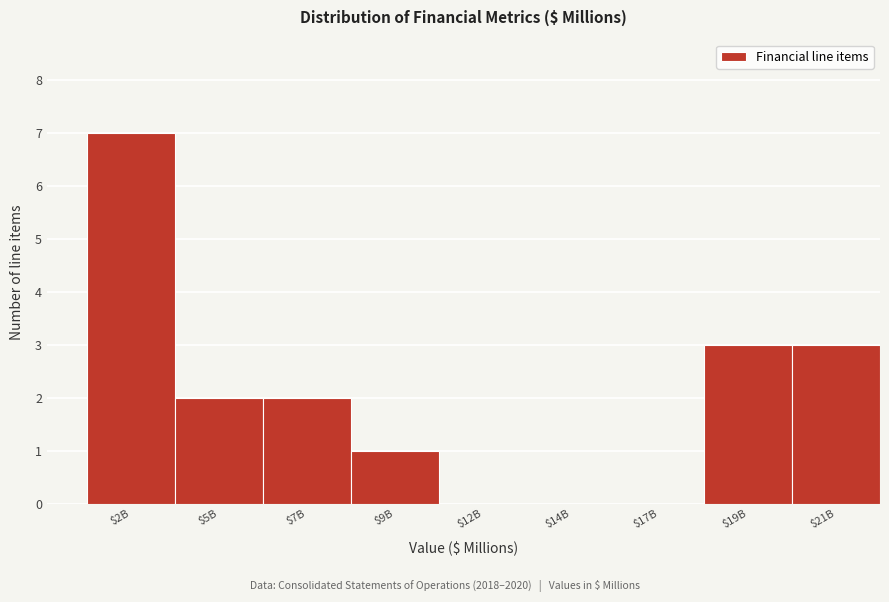

What is the sum of all values?

18